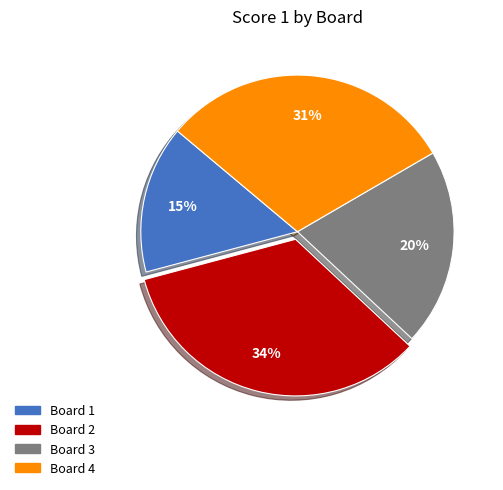

To the nearest percent, what percentage of the pie is Board 3?

20%